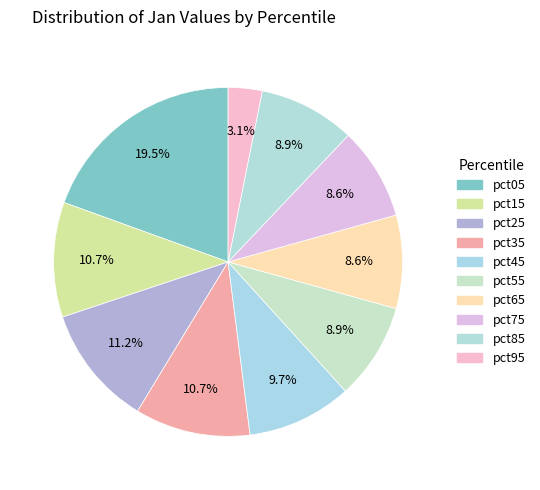

Which slice is the smallest?

pct95